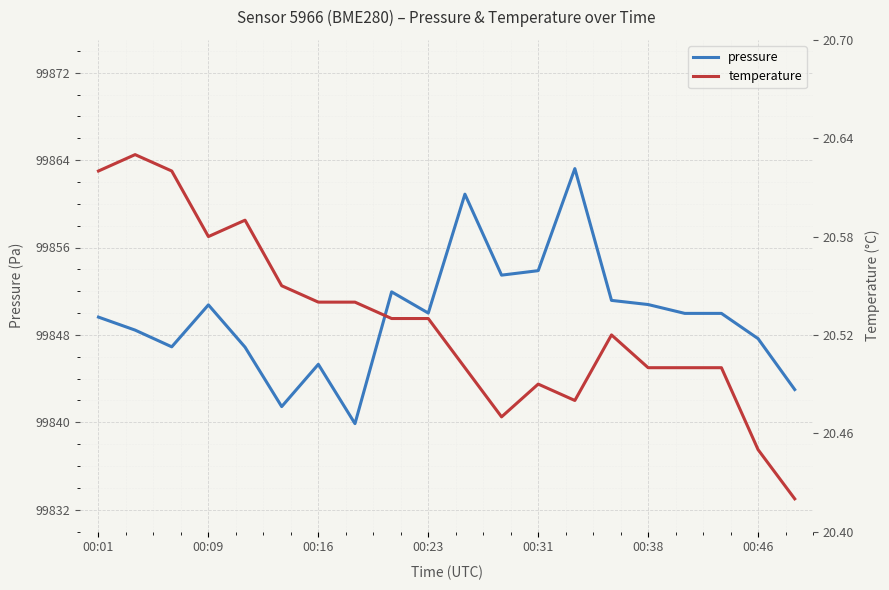

What is the lowest value of the pressure series?

99839.9